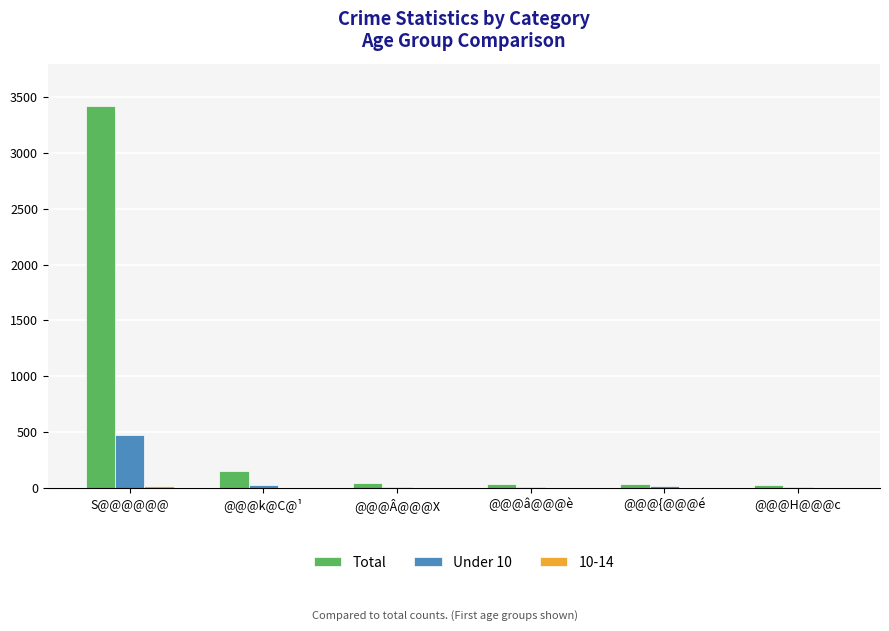

What is the sum of all Total values?

3712